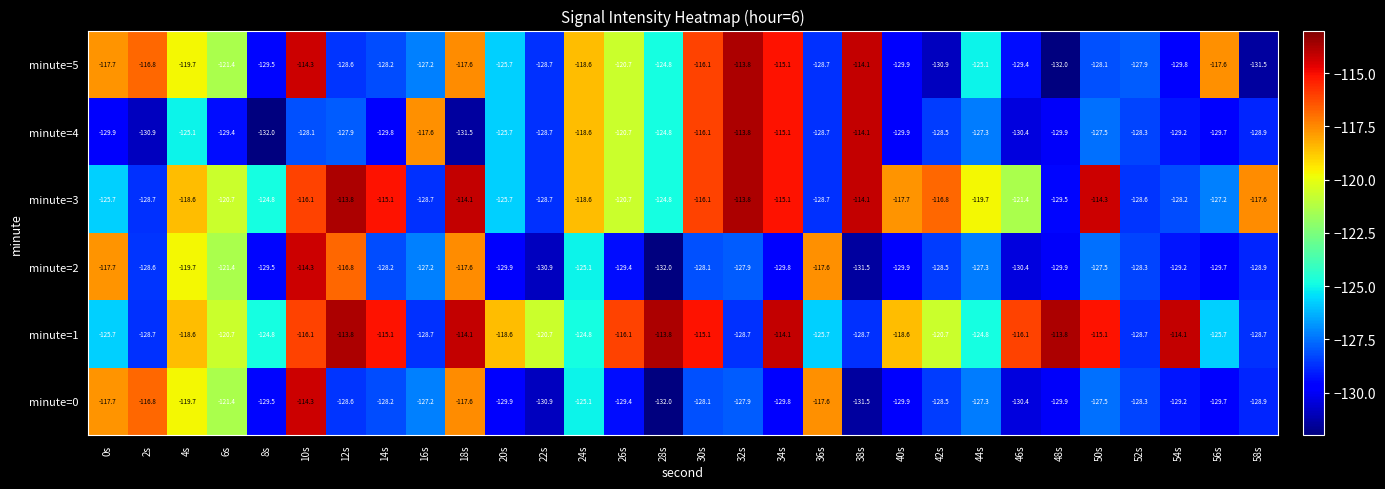

Read the minute=2 value at 14s.

-128.2